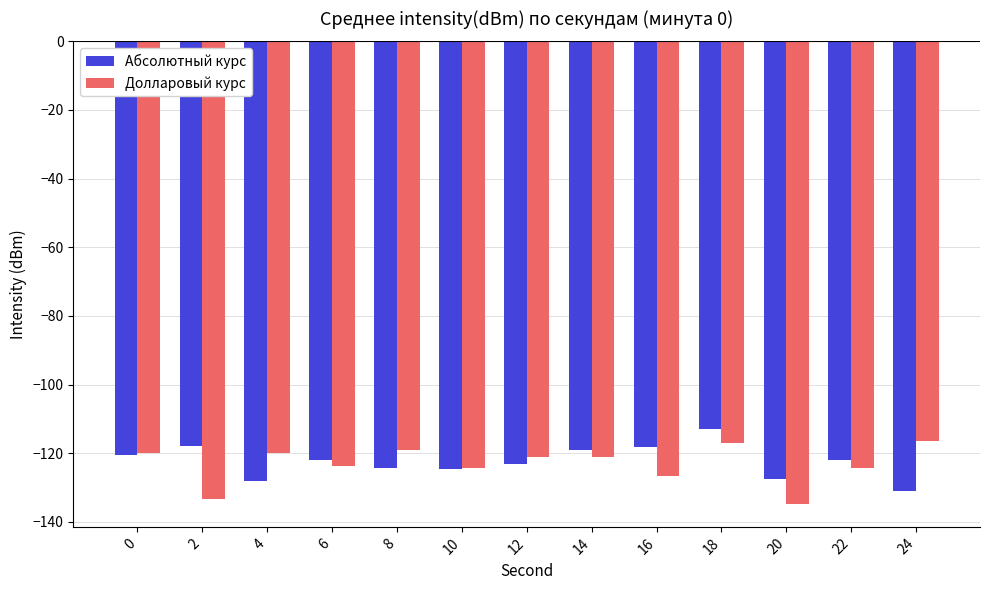

At which label does Долларовый курс reach its minimum?

20